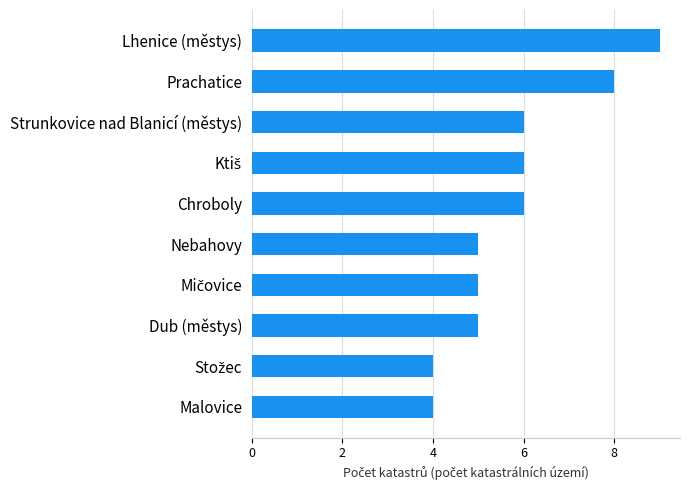

What is the sum of all values?

58